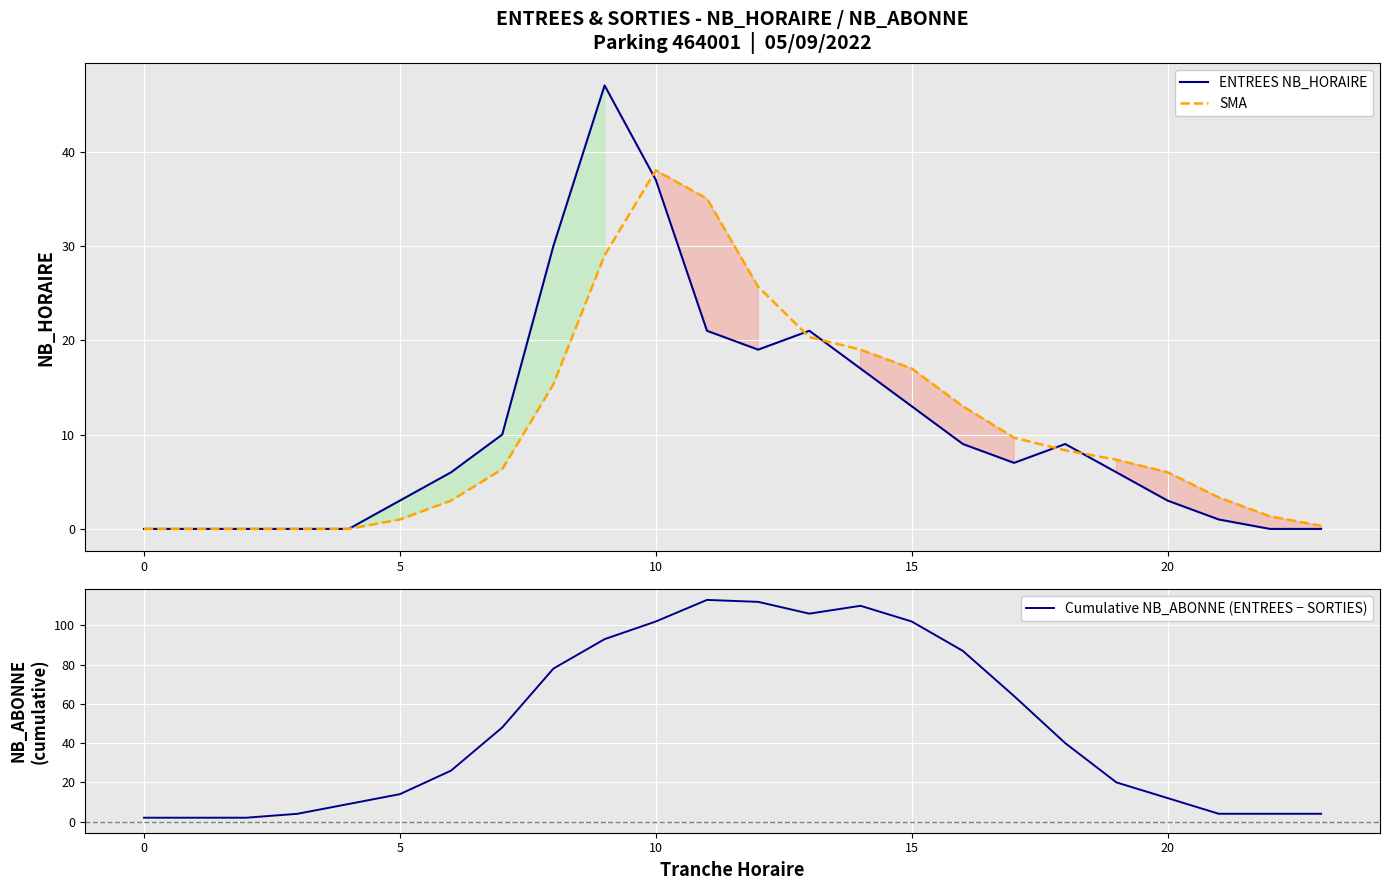

Between 22 and 10, which is larger?

10